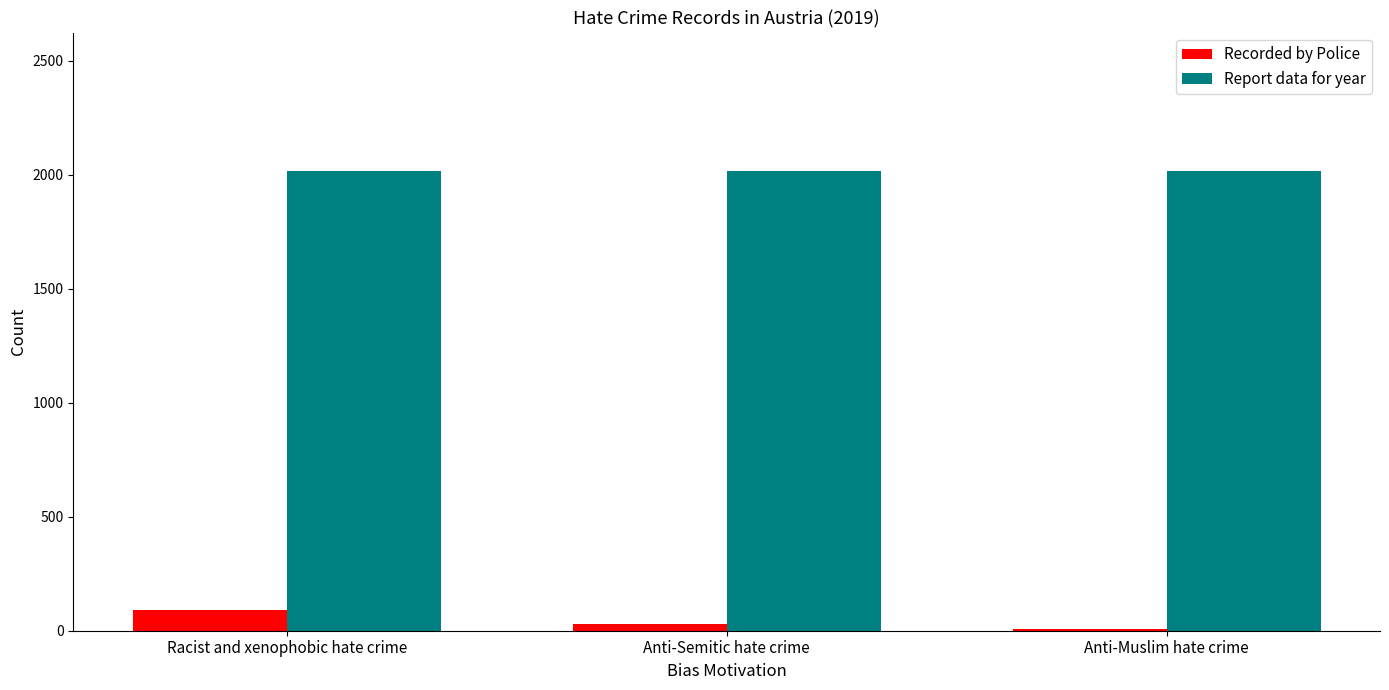

How many groups of bars are there?

3